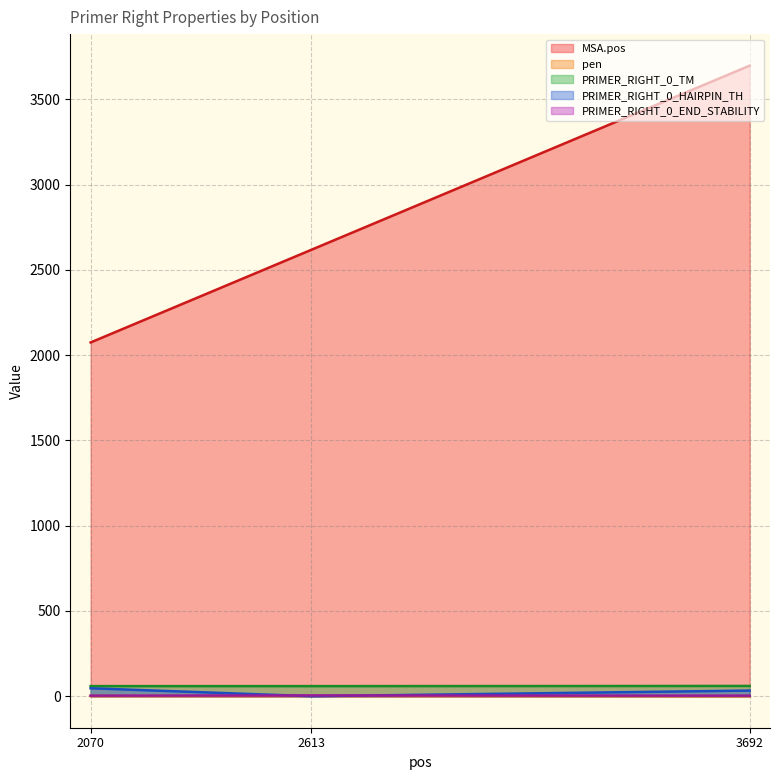

What is the total value across all series at 3692?

3793.2